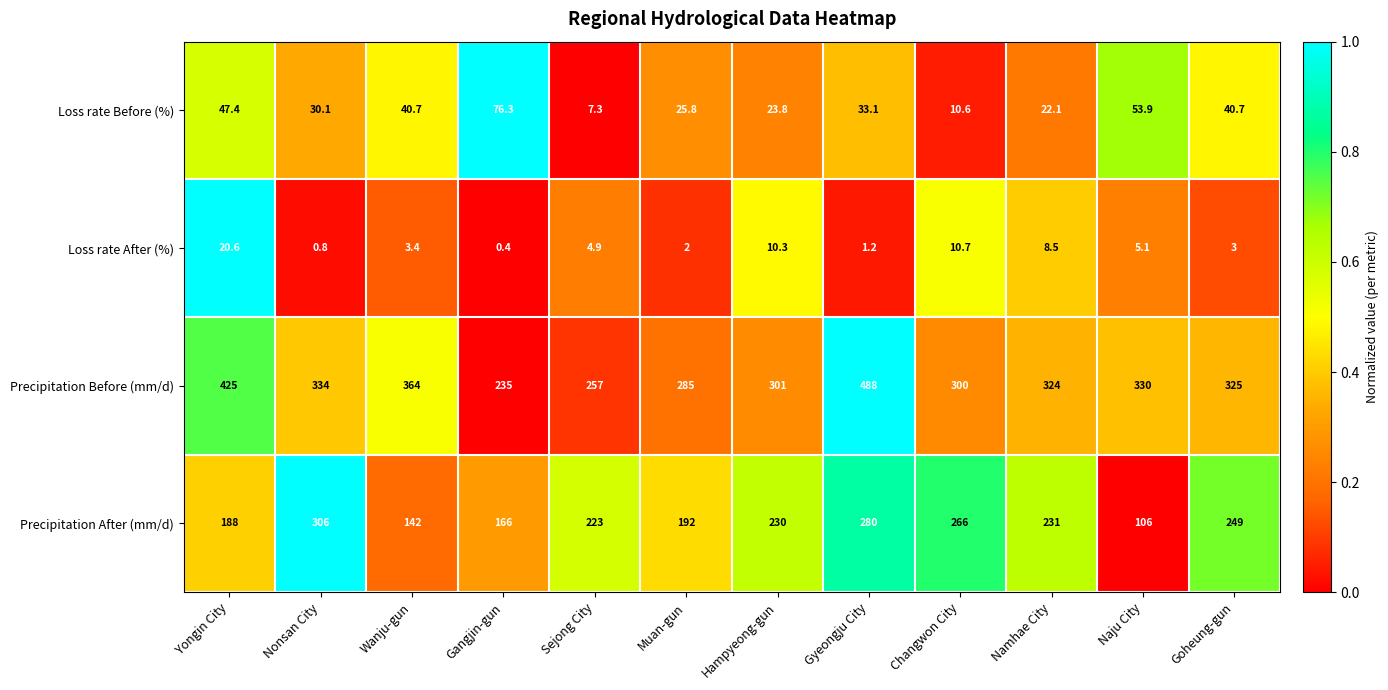

Which series changed the most between Namhae City and Naju City?

Precipitation After (mm/d)